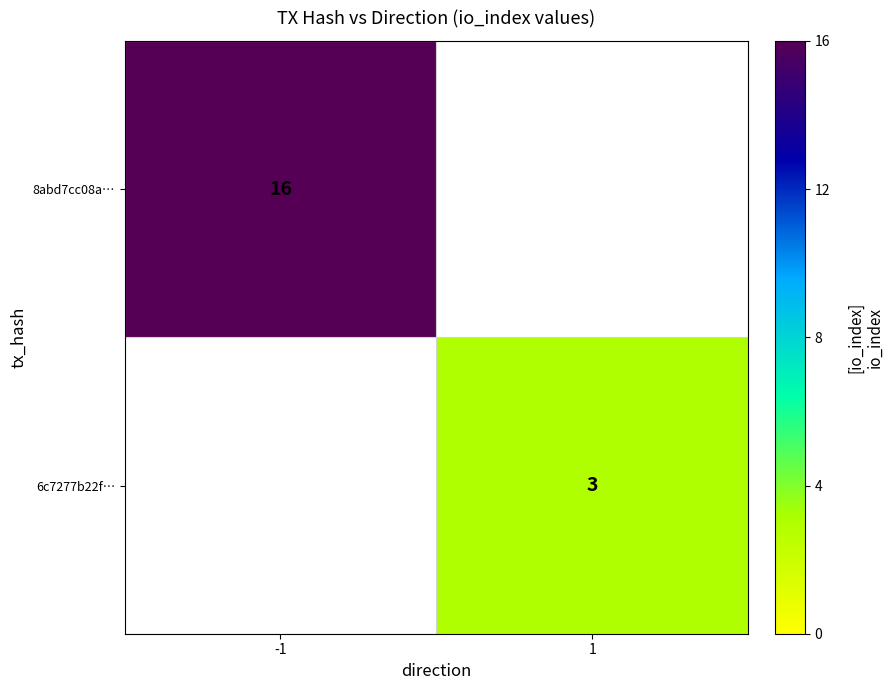

True or false: 6c7277b22f… has a value of 5 at 1.

False